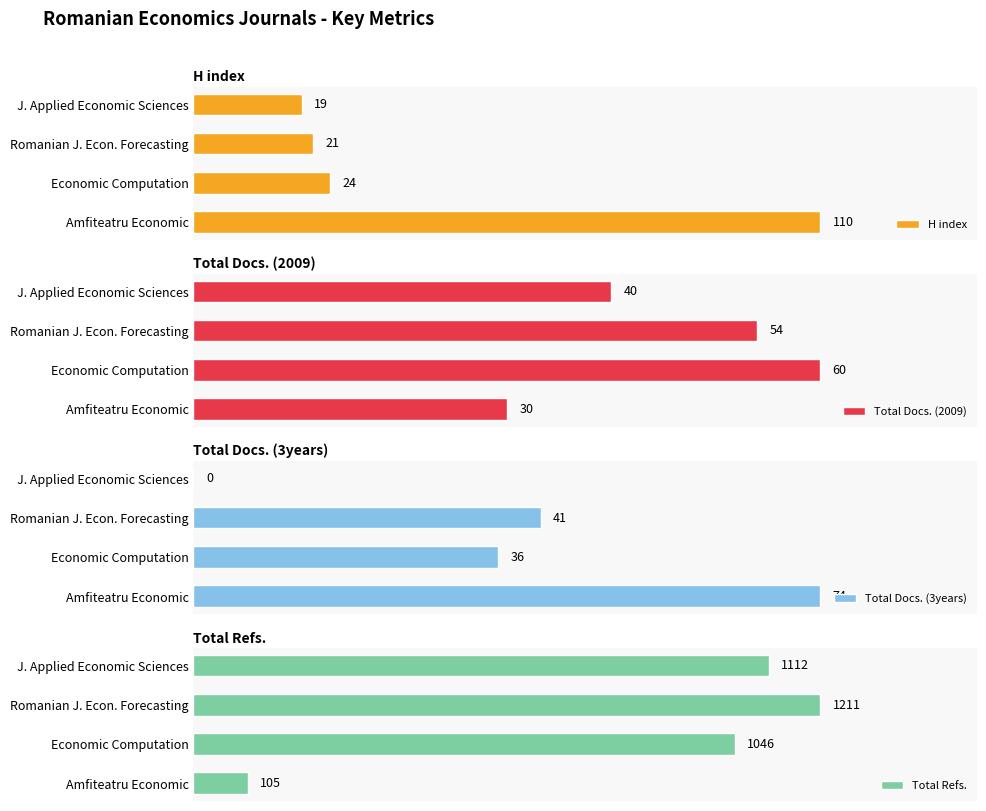

At which label is H index closest to 64?

Economic Computation